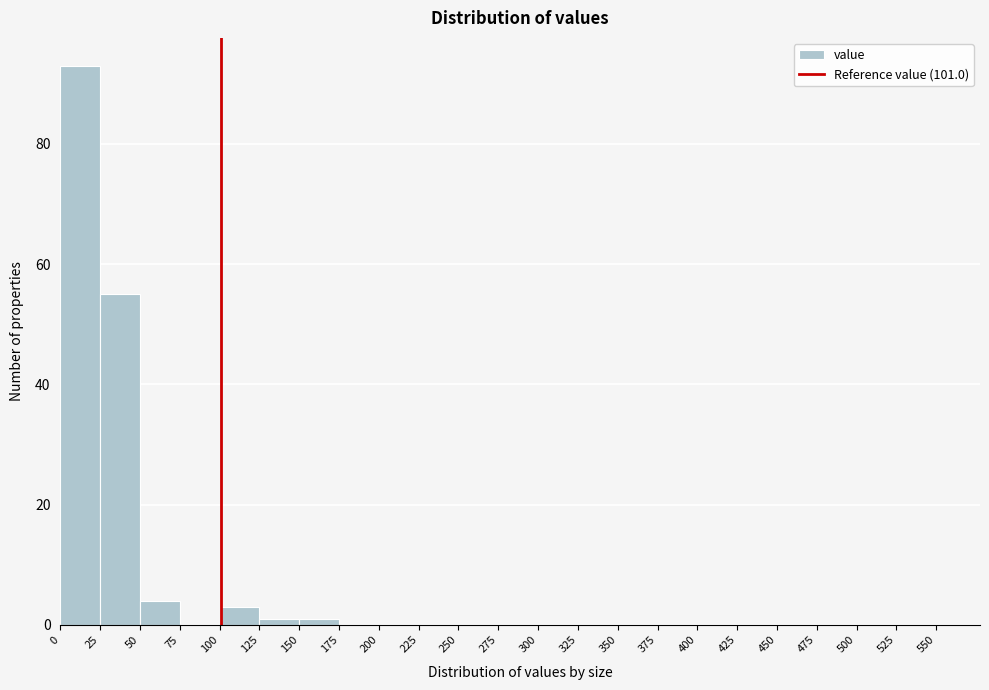

Which range on the x-axis has the tallest bar?

0 to 25